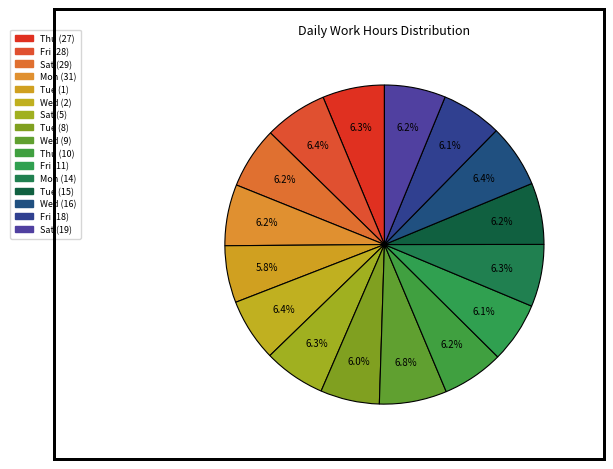

How many slices are in this pie chart?

16